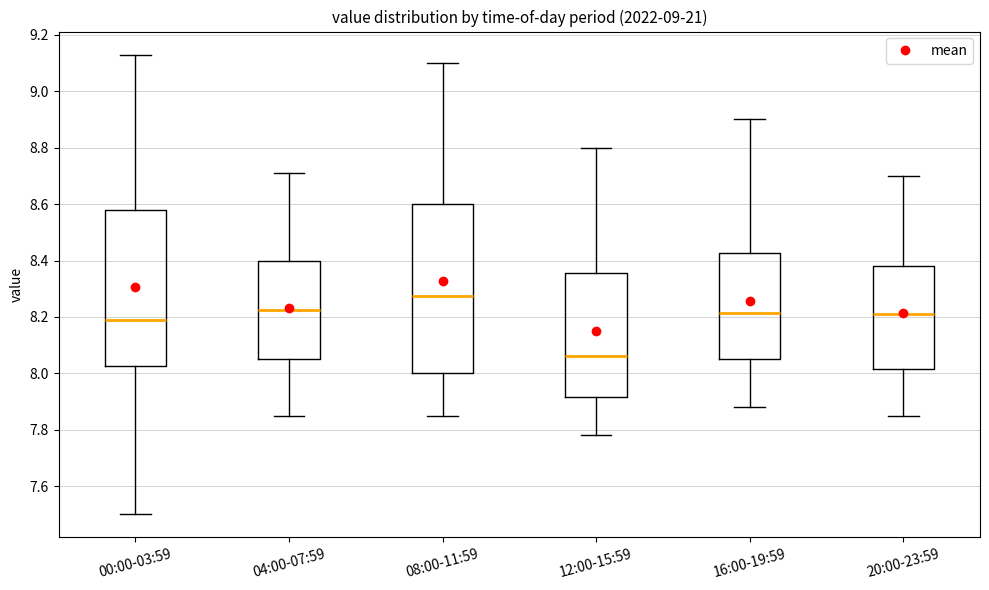

Where is the lower edge of the box for 12:00-15:59 on the y-axis? The values are not printed on the chart, so give them approximately, as read against the axis.

7.92